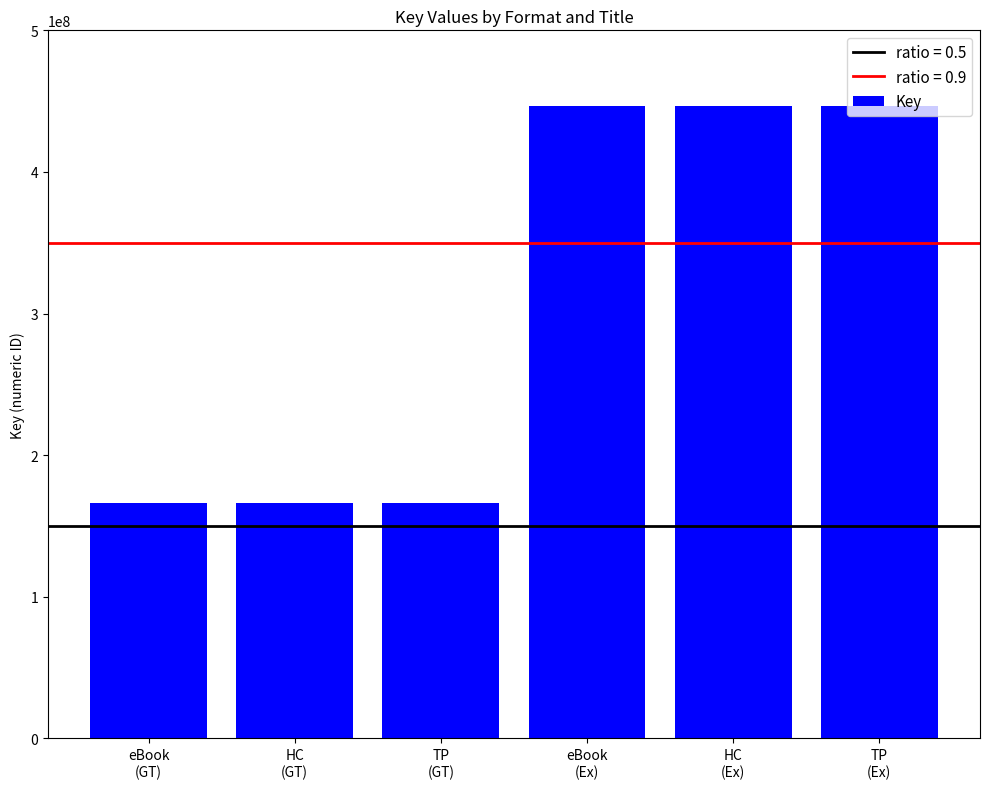

The value at TP
(Ex) is 446689892. True or false?

True